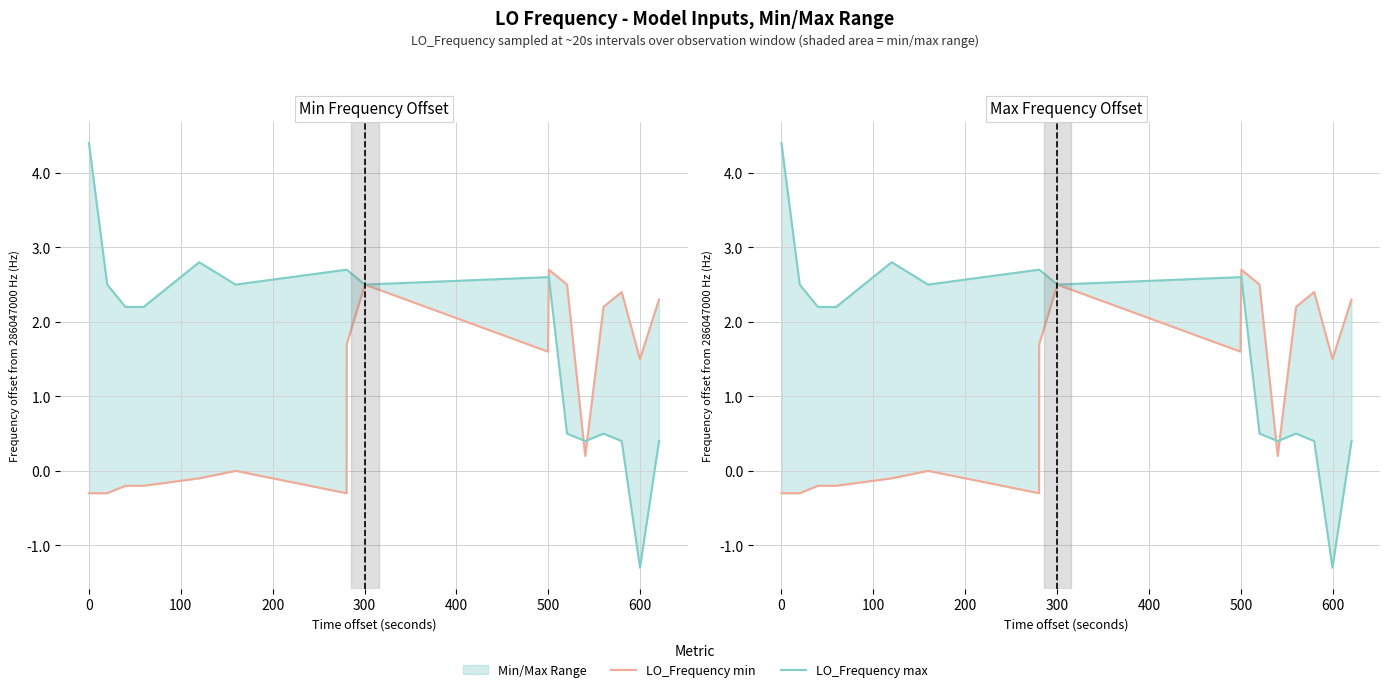

What is the spread (max minus min) of values at 100?

2.4